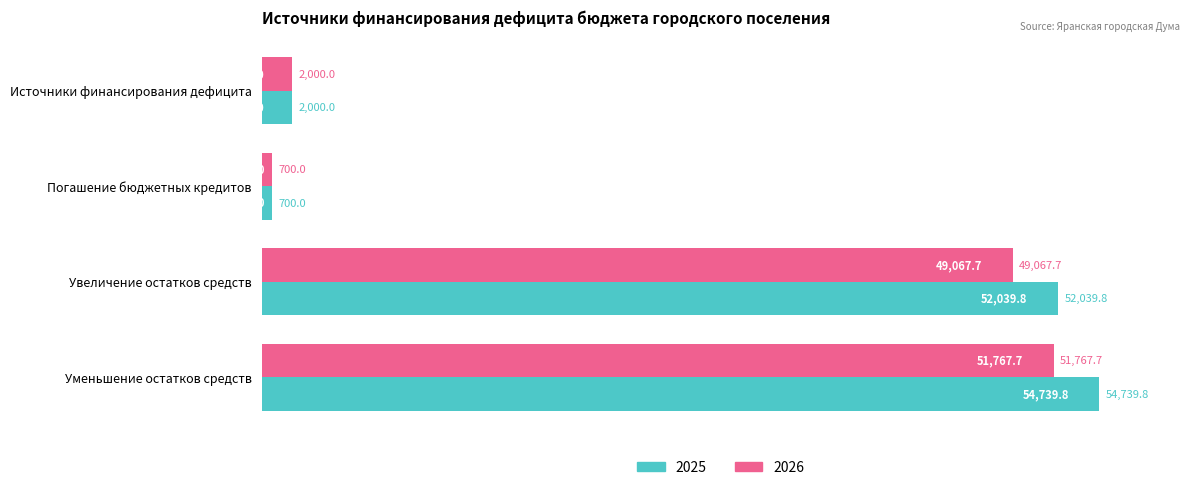

Rank the series at Уменьшение остатков средств from highest to lowest value.

2025, 2026